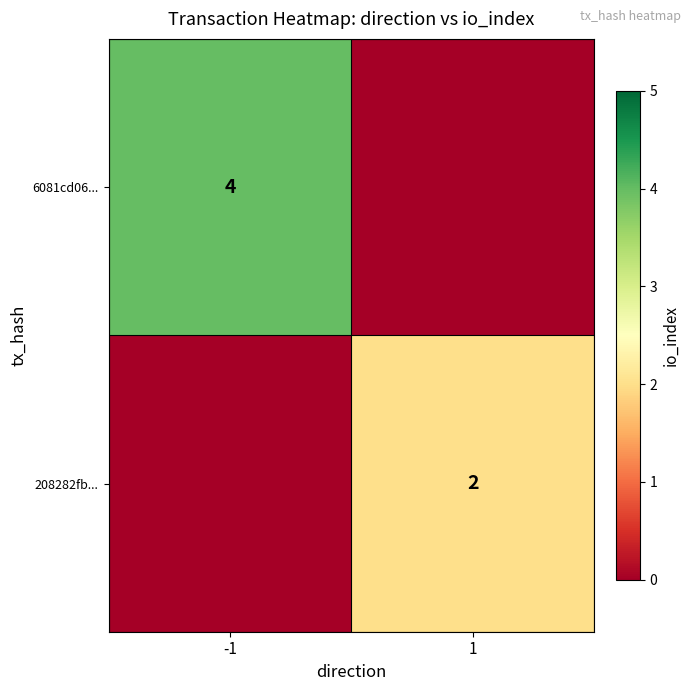

True or false: 208282fb... has a value of 0 at 1.

False